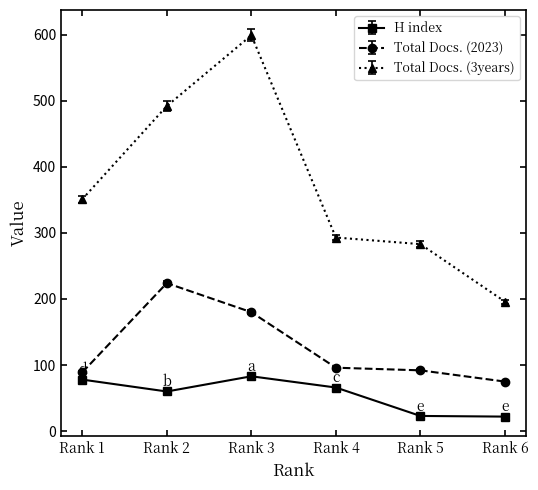

Is it true that Total Docs. (2023) equals 96 at Rank 4?

True